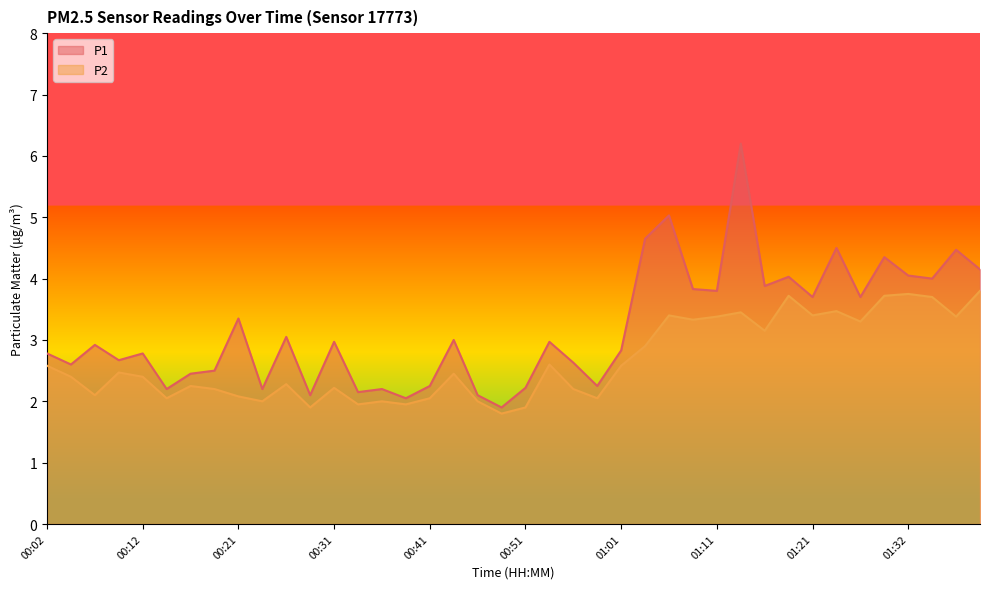

Between 00:04 and 00:12, which series saw the biggest shift?

P1